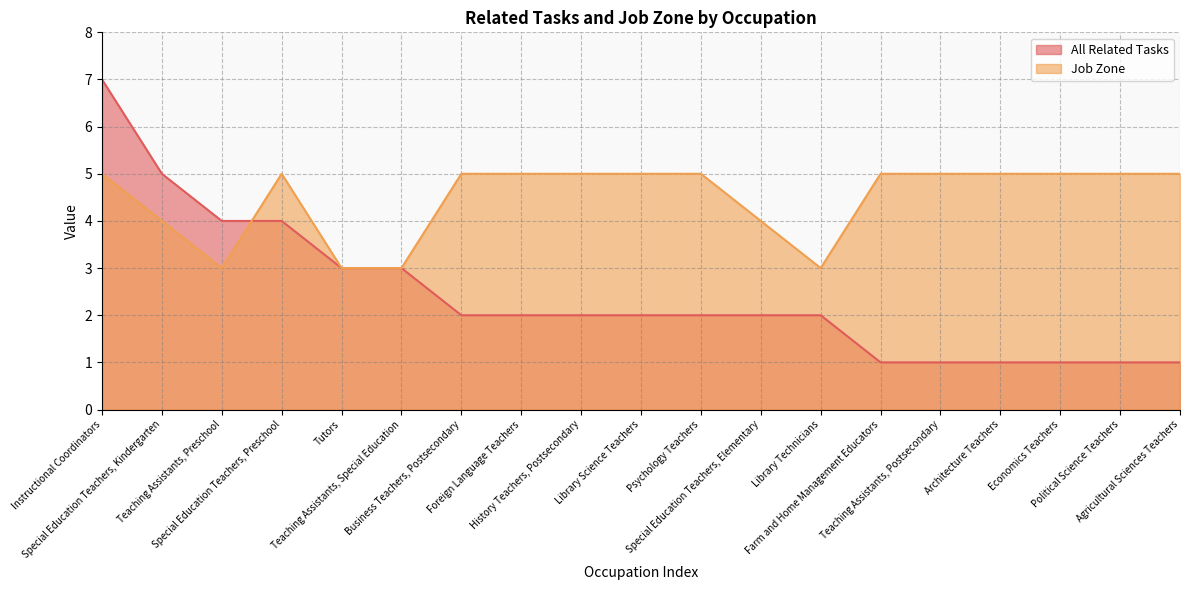

How many lines are shown in the chart?

2